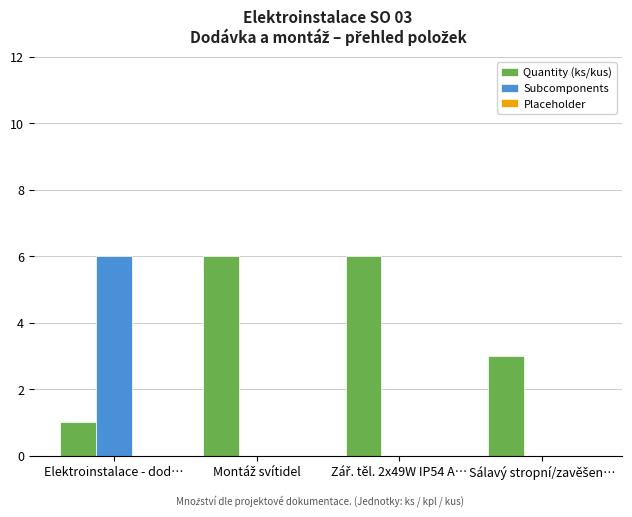

Does the chart contain stacked bars?

No